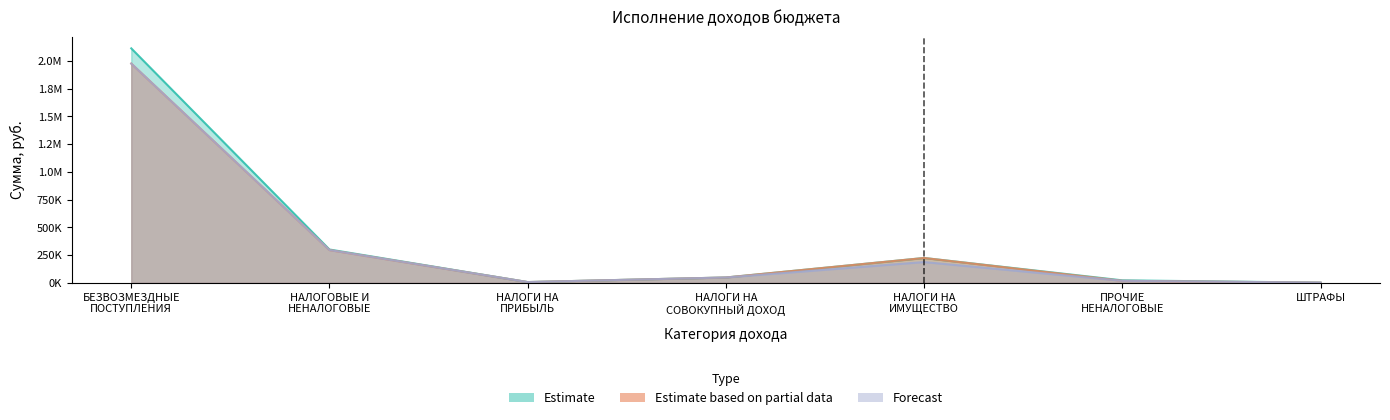

What is the difference between the maximum and second lowest values in the Estimate series?

2108122.9